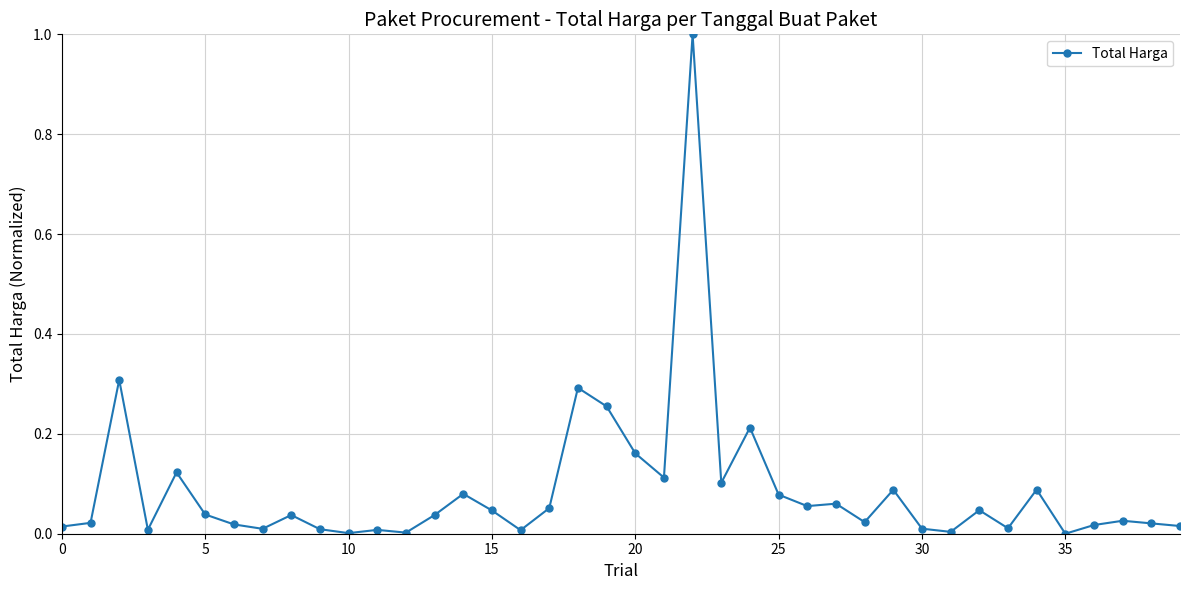

How many lines are shown in the chart?

1